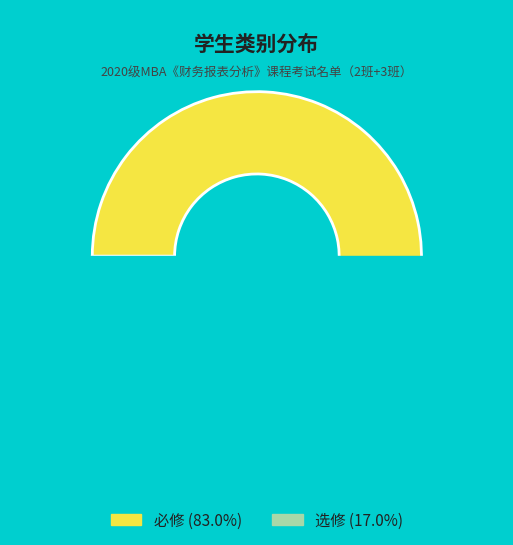

How much of the chart is everything except 必修?

17.0%